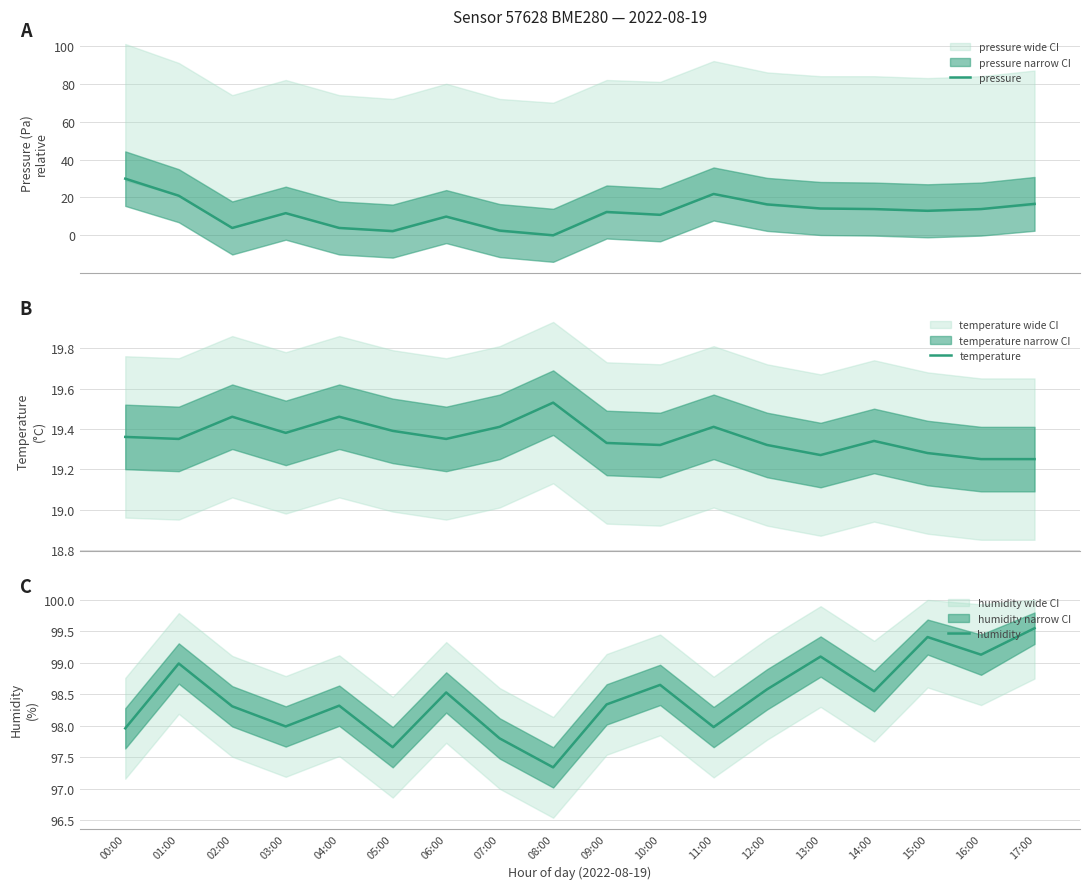

What is the average value of the humidity series?

98.5